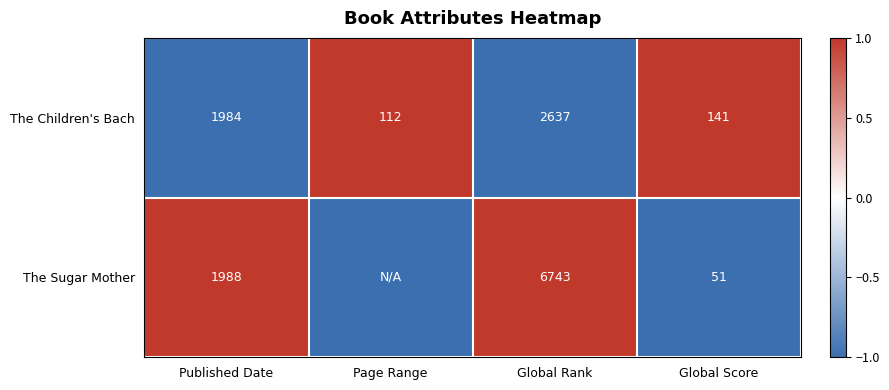

At Published Date, list the series in order from smallest to largest.

The Children's Bach, The Sugar Mother